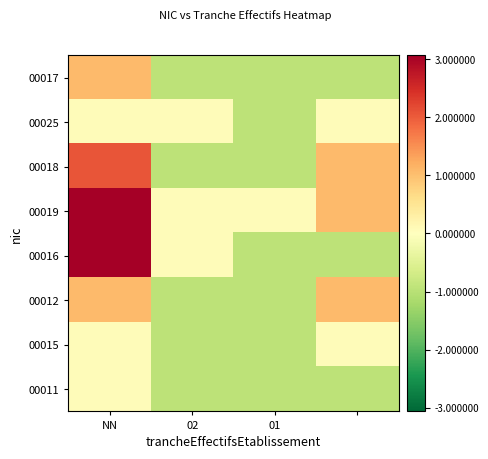

Which series has the largest total across all categories?

00019